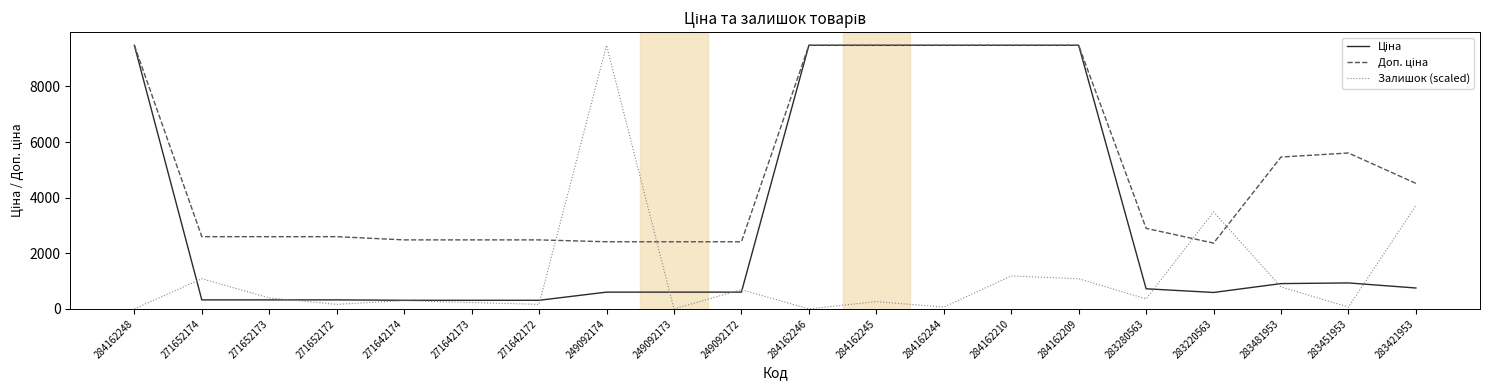

What is the maximum value for Залишок (scaled)?

9480.1